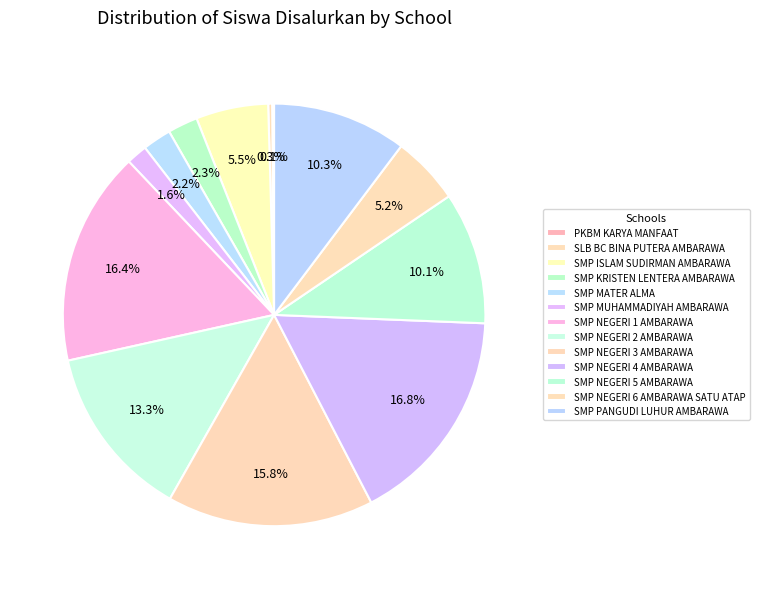

To the nearest percent, what portion does SMP NEGERI 5 AMBARAWA represent?

10%